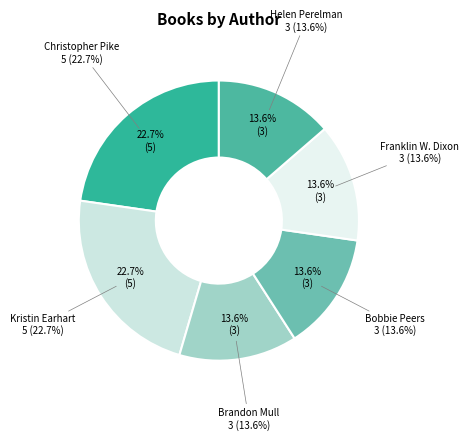

What is the ratio of the value at Christopher Pike to the value at Kristin Earhart?

1.0